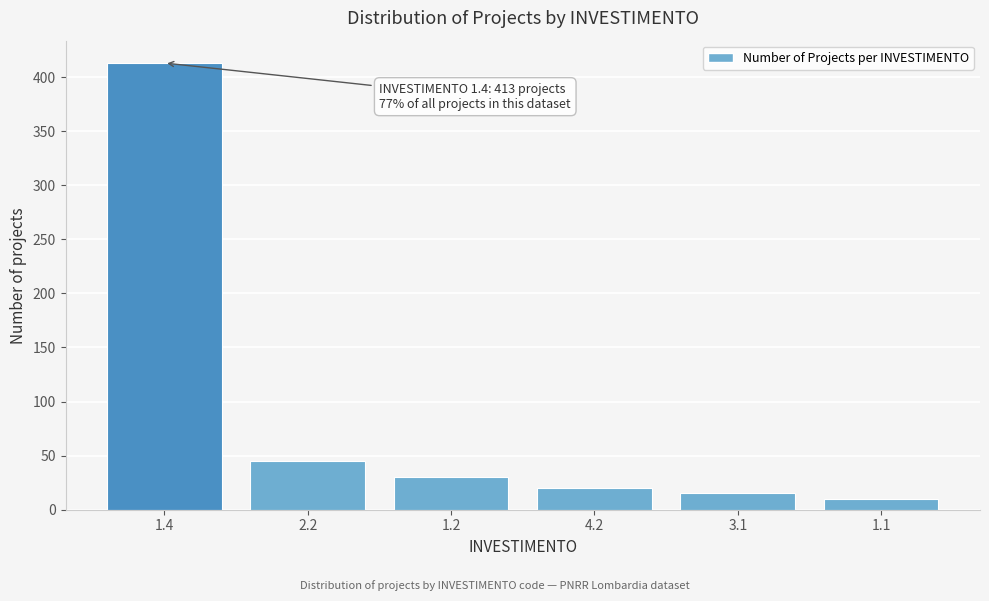

Reading right to left, transcribe all the data shown in this chart.

1.1=10	3.1=15	4.2=20	1.2=30	2.2=45	1.4=413